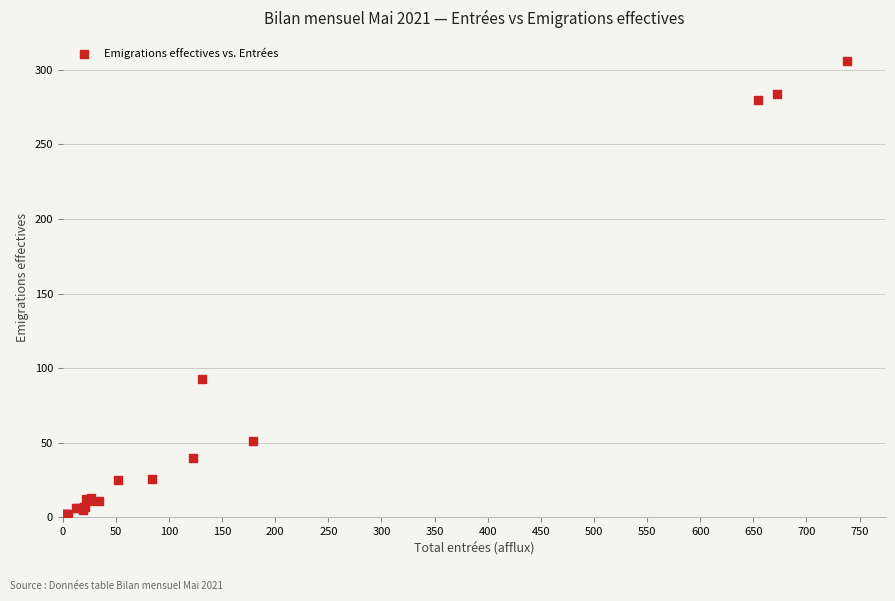

What Y value in the scatter plot is closest to 153?

93